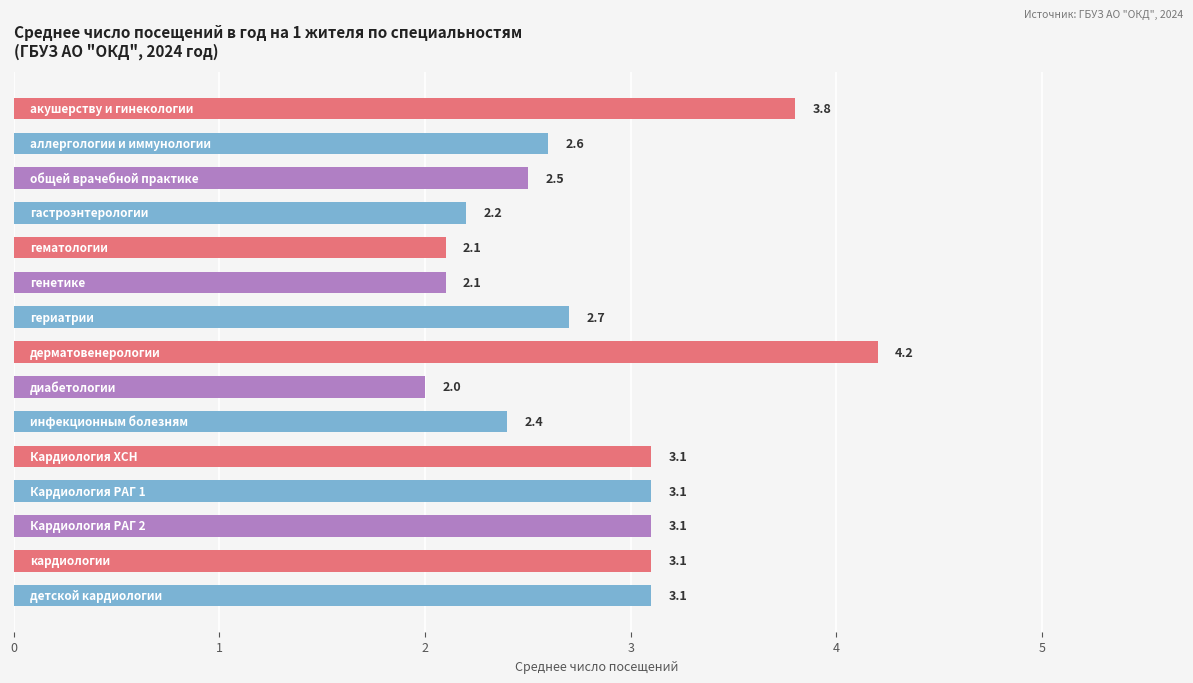

What is the sum of all values?

42.1